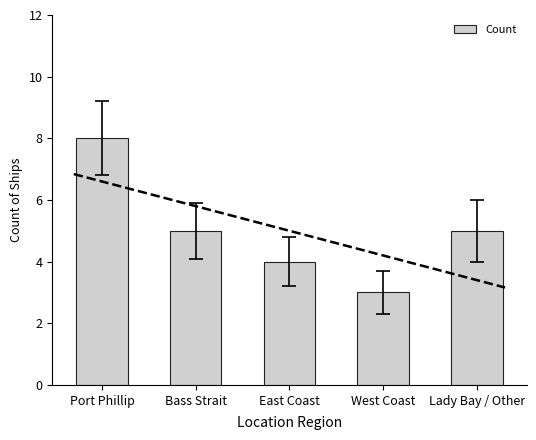

What is the change in value from Bass Strait to West Coast?

-2